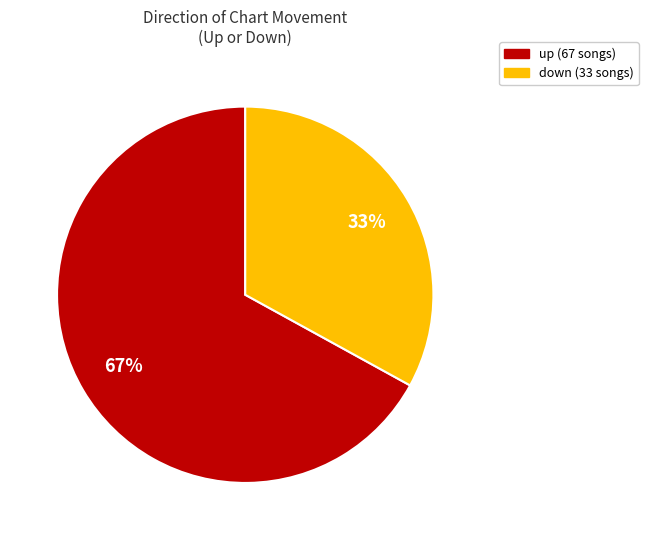

Count the number of slices in the pie.

2